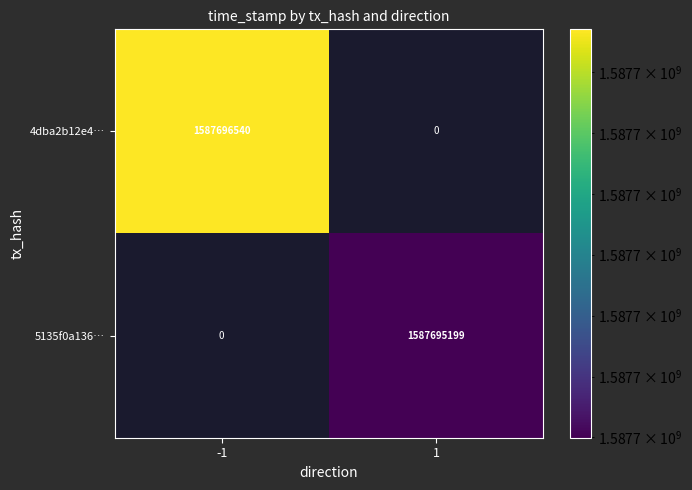

Which has a higher value, time_stamp or direction?

time_stamp